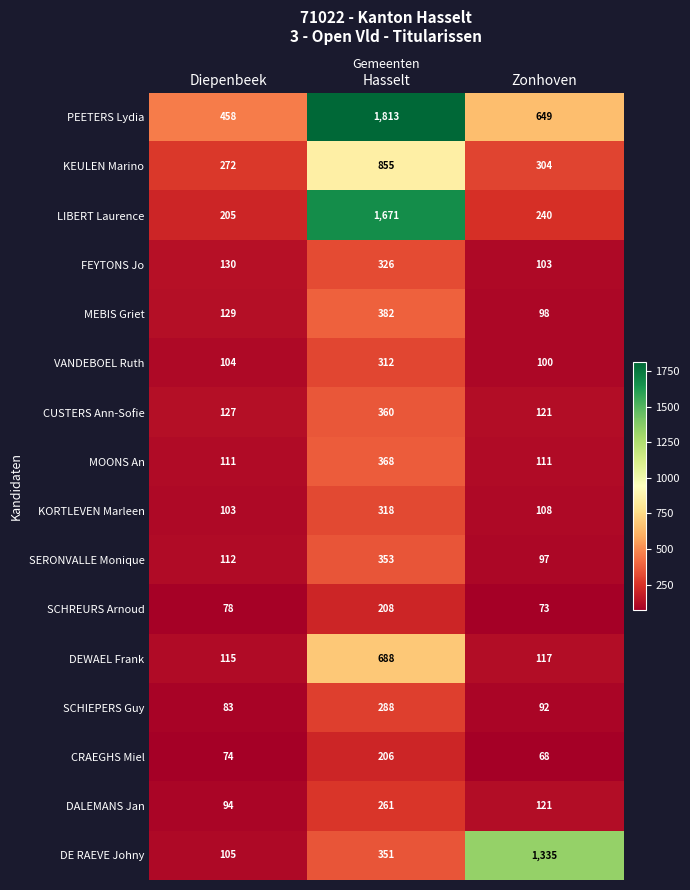

At which label is CRAEGHS Miel closest to 137?

Diepenbeek